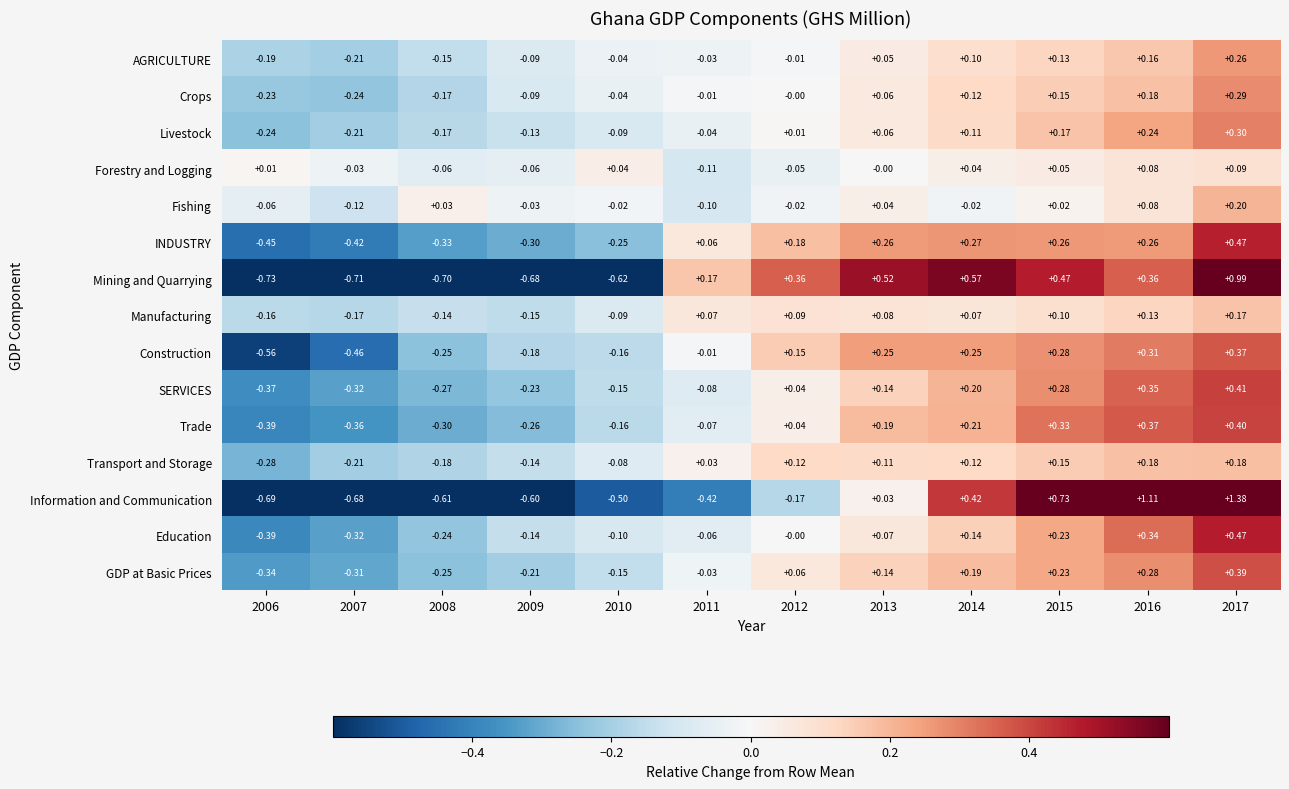

Which series changed the most between 2008 and 2017?

Information and Communication